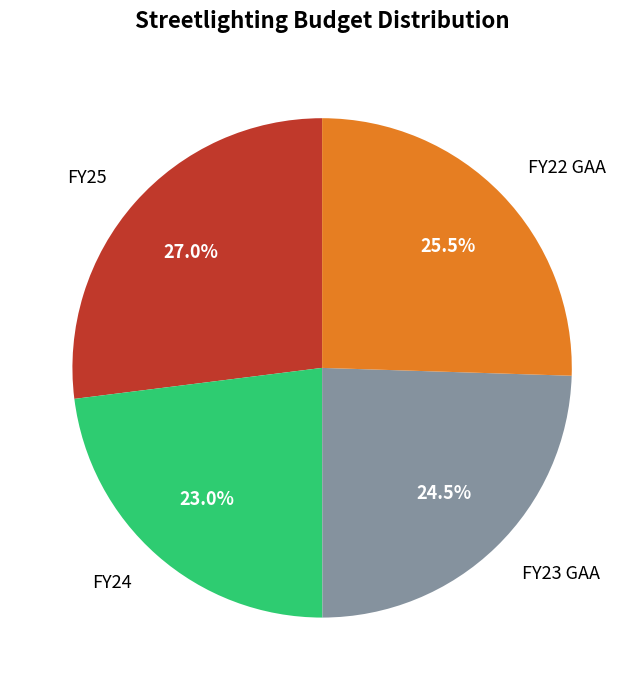

To the nearest percent, what is the combined percentage of FY25 and FY24?

50%